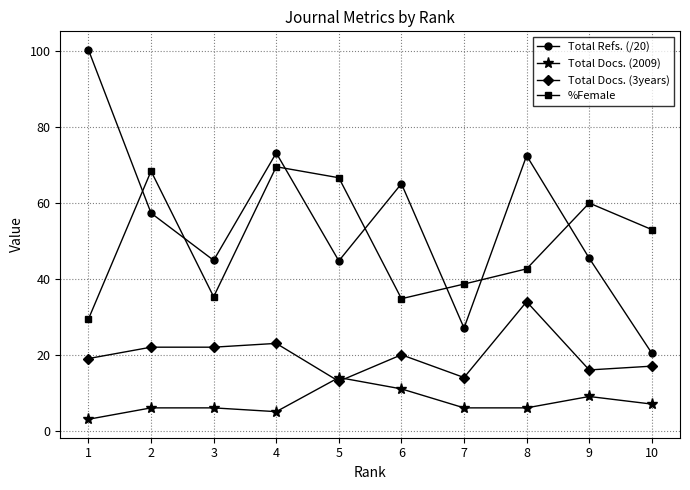

The %Female series shows 34.8 at 6. True or false?

True